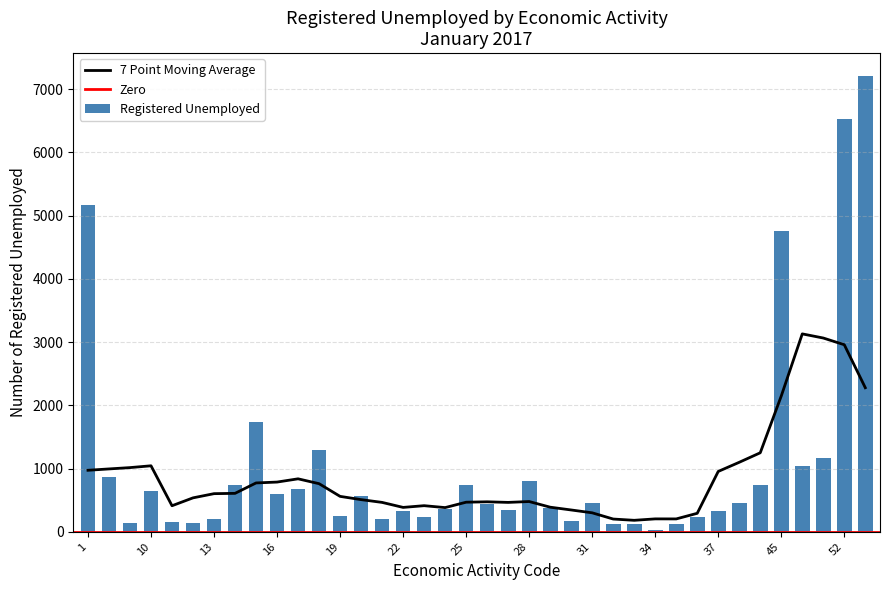

Rank the categories by value from lowest to highest.

34, 35, 32, 33, 5, 12, 11, 30, 13, 21, 36, 23, 19, 37, 22, 27, 24, 29, 26, 40, 31, 20, 16, 10, 17, 41, 14, 25, 28, 2, 50, 51, 18, 15, 45, 1, 52, 55